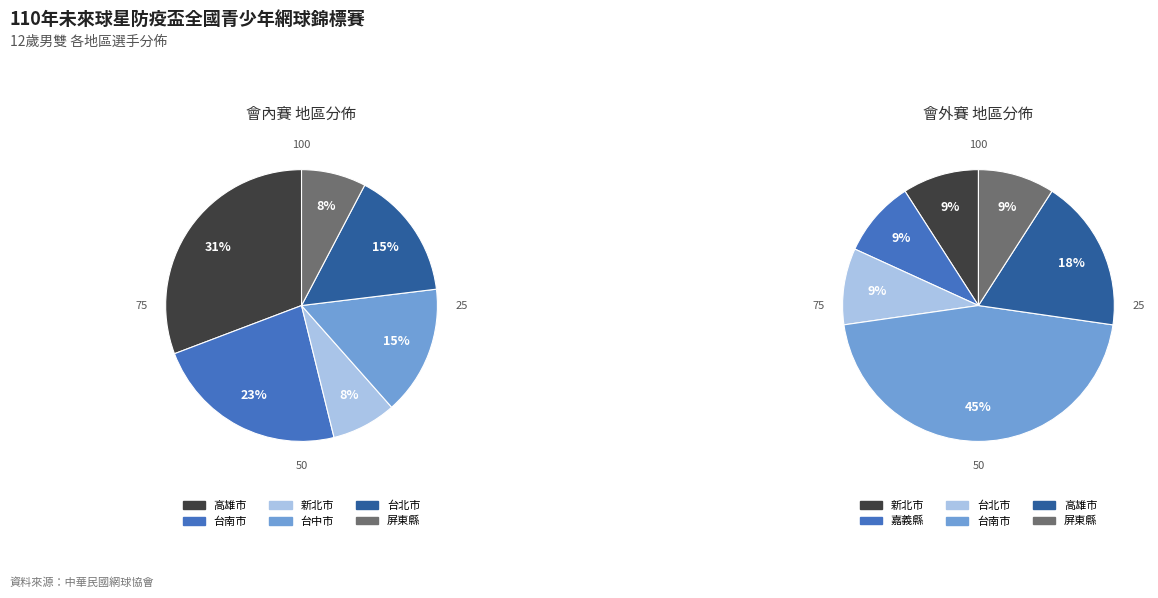

Does 4 account for over 50% of the chart?

No